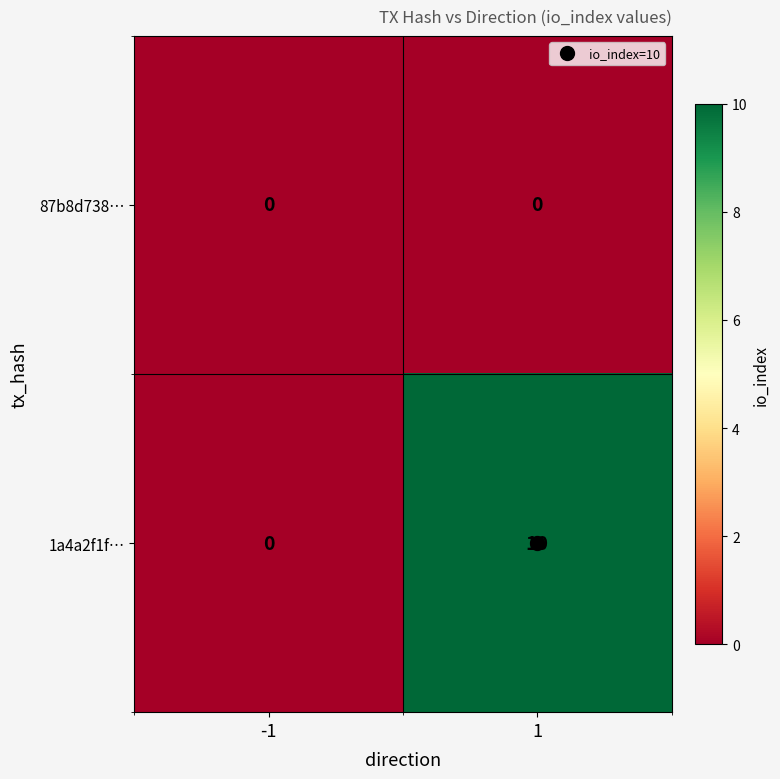

The value of 87b8d738… at -1 is 0. True or false?

True